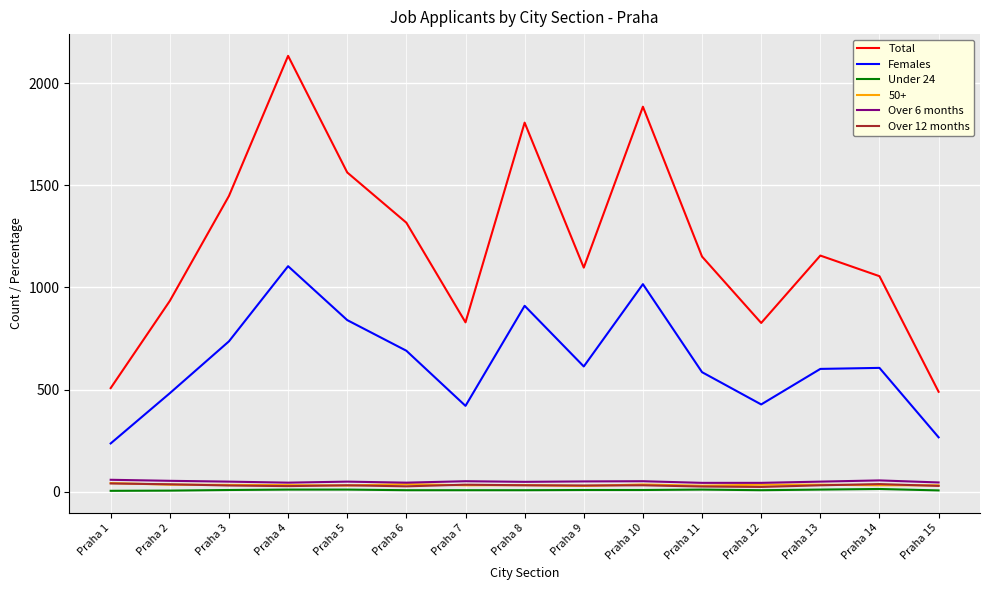

True or false: Total and Females intersect in this chart.

False